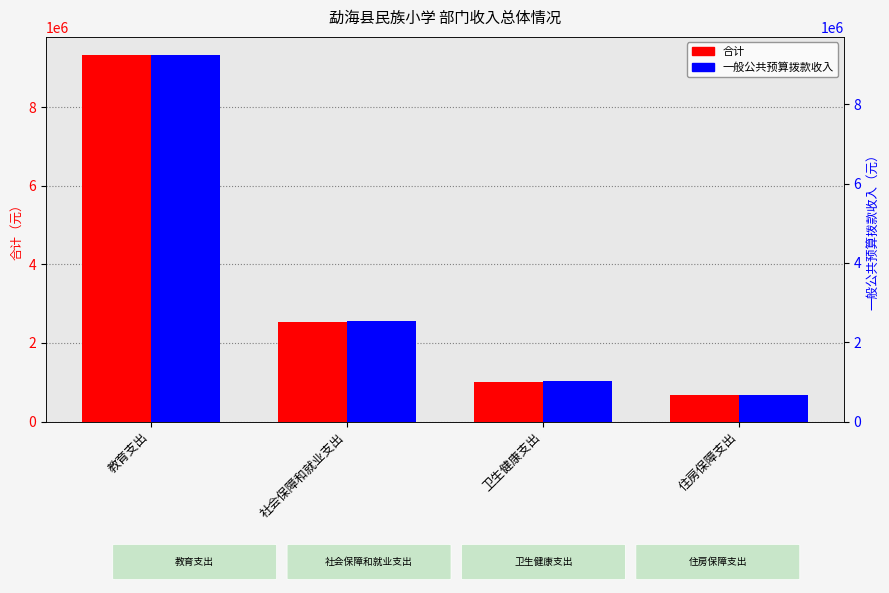

What is the average value of the 合计 series?

3383956.2